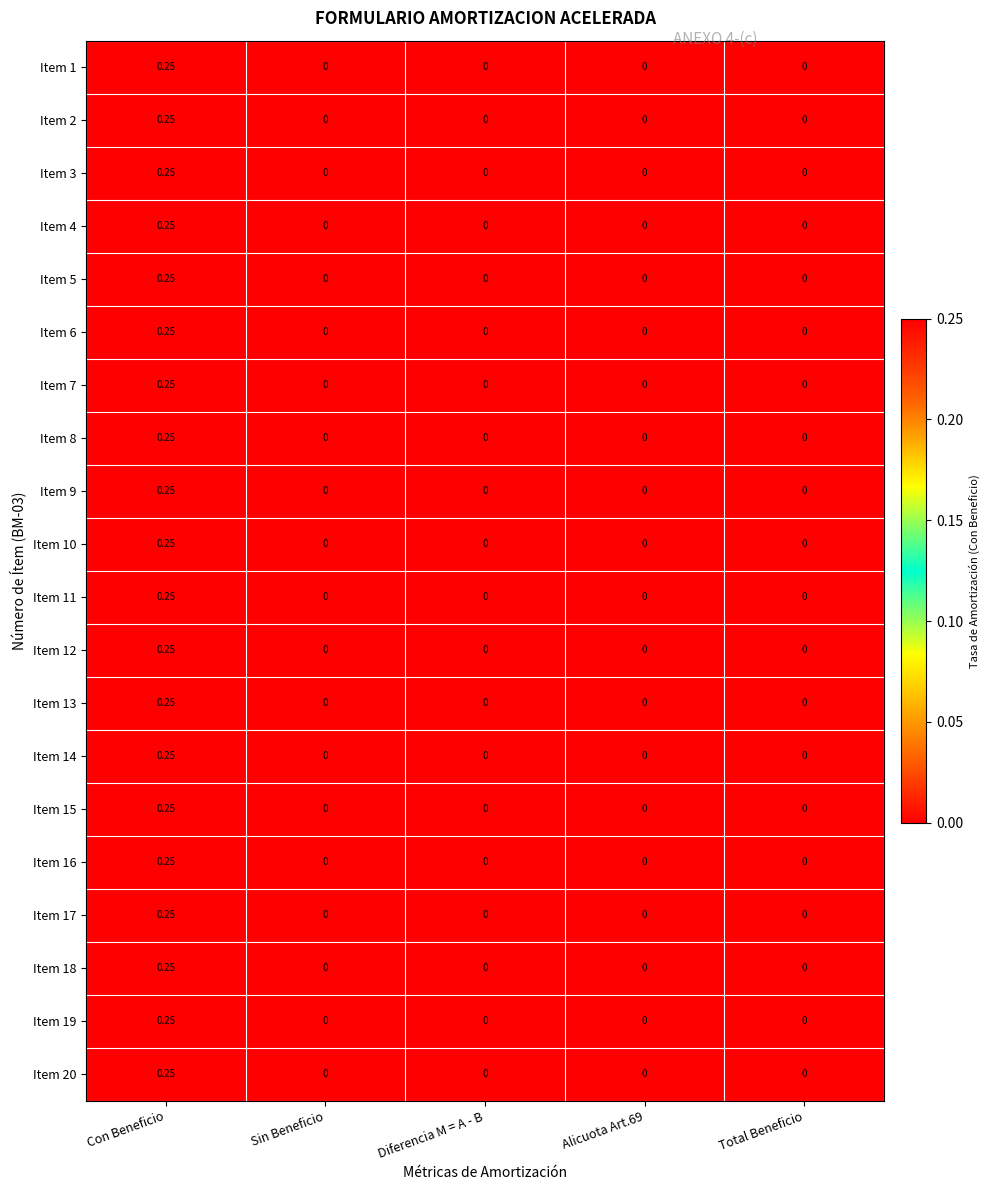

At which label does Item 14 reach its peak?

Con Beneficio